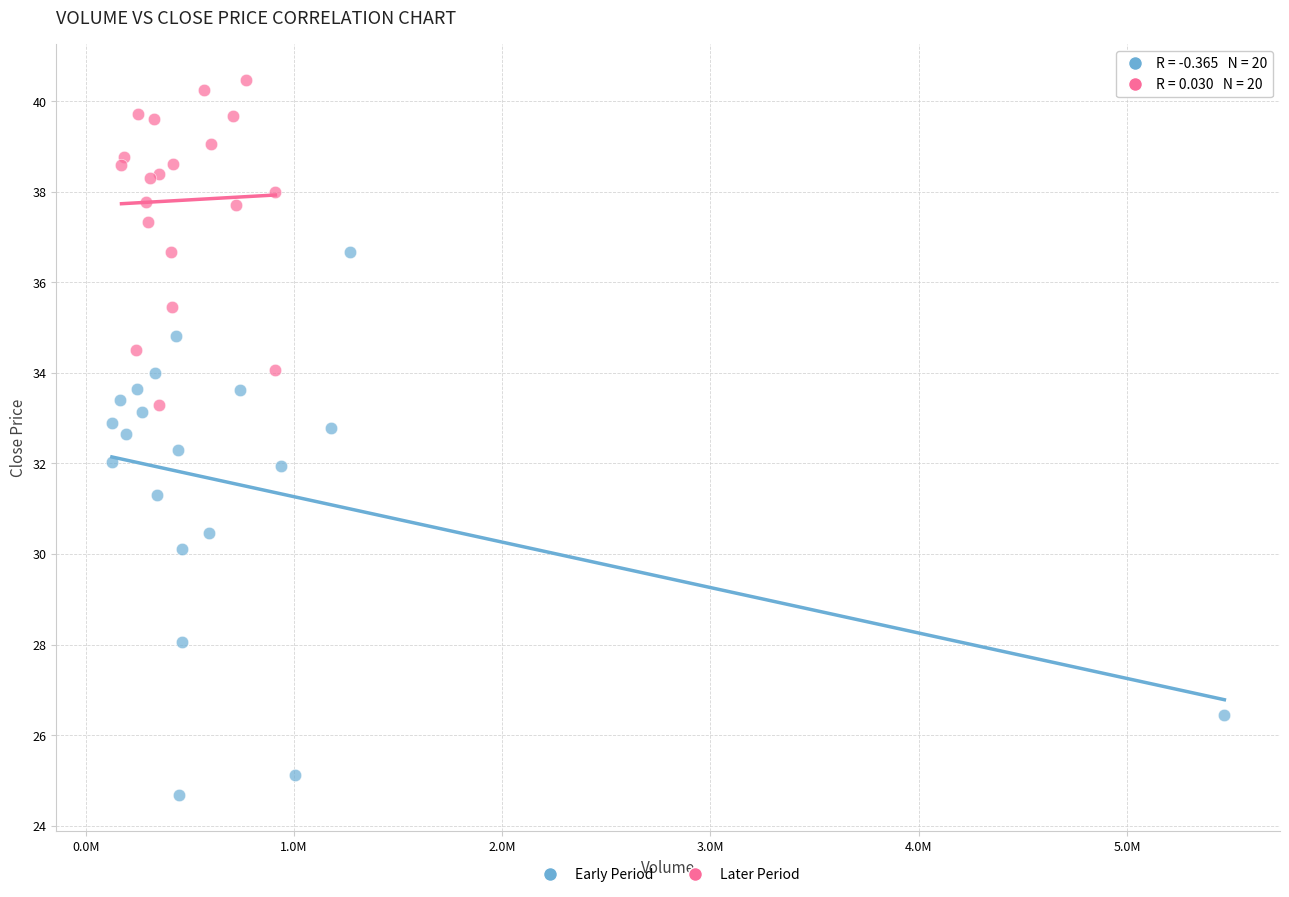

What are all the series names shown in the legend?

Early Period, Later Period